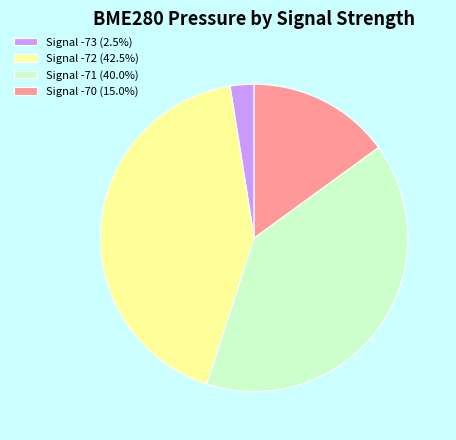

Is there a majority slice in this chart?

No